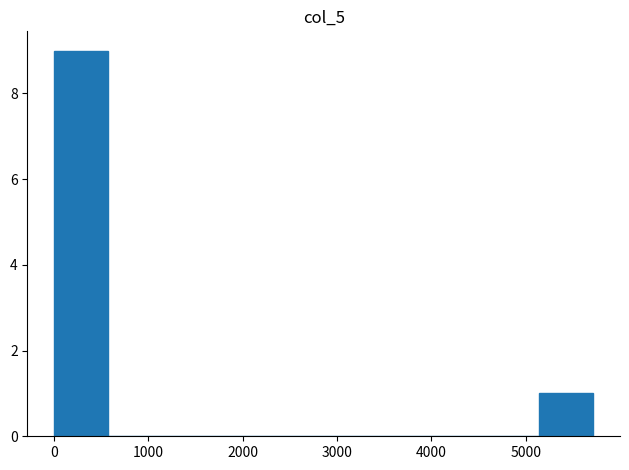

Which range on the x-axis has the tallest bar?

0 to 600